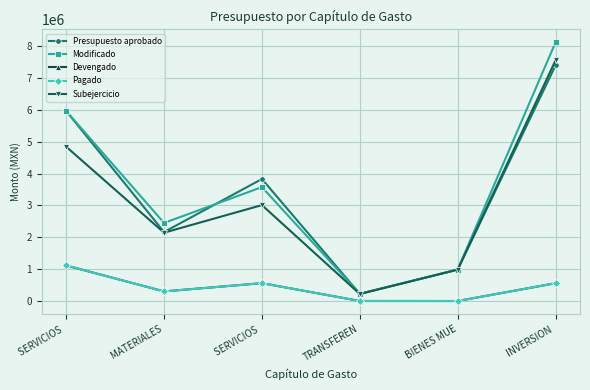

True or false: Devengado and Subejercicio cross at least once.

False